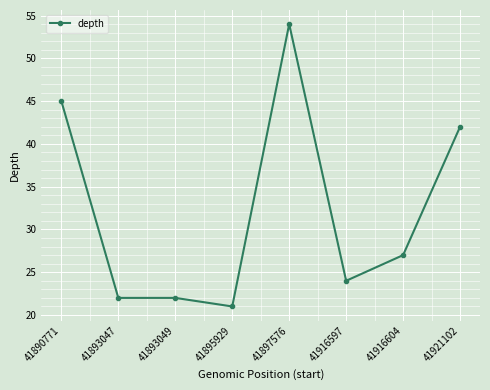

What is the sum of all values?

257